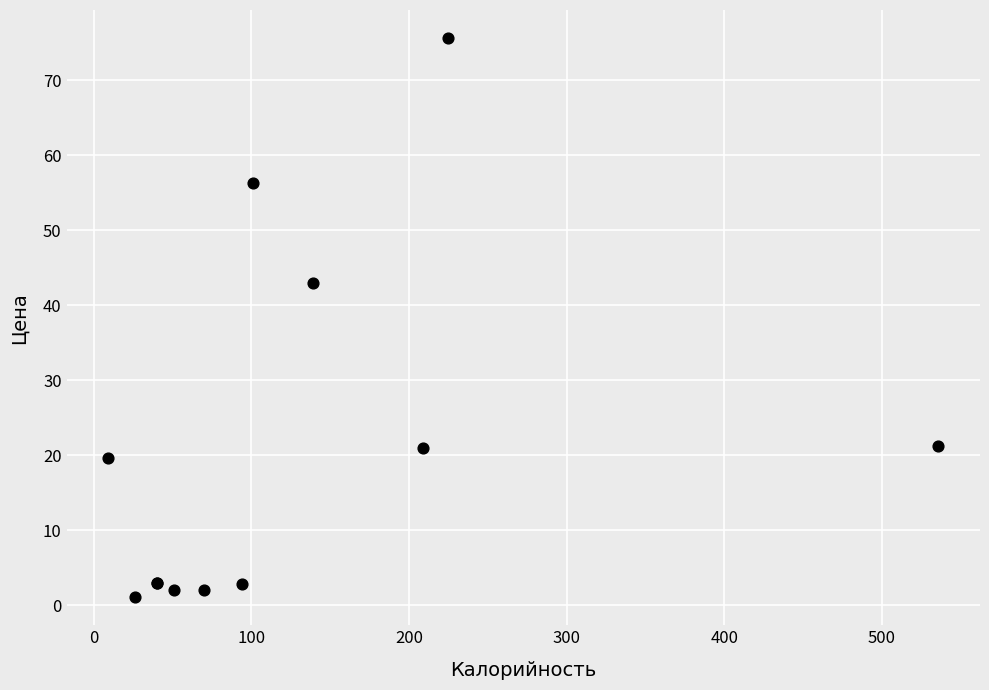

What Y value in the scatter plot is closest to 38?

43.0